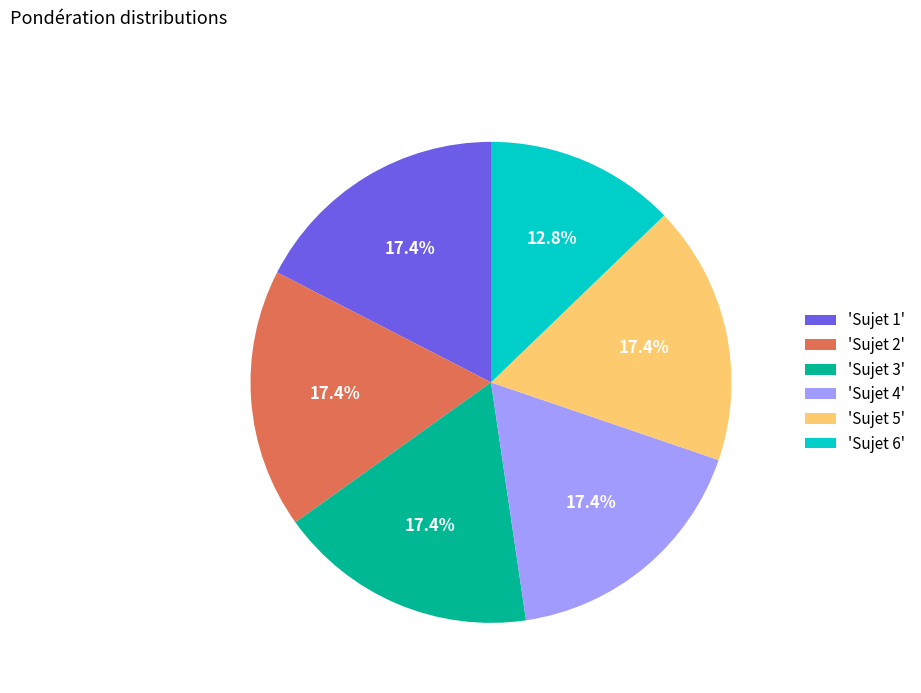

What is the ratio of the value at 'Sujet 3' to the value at 'Sujet 6'?

1.4